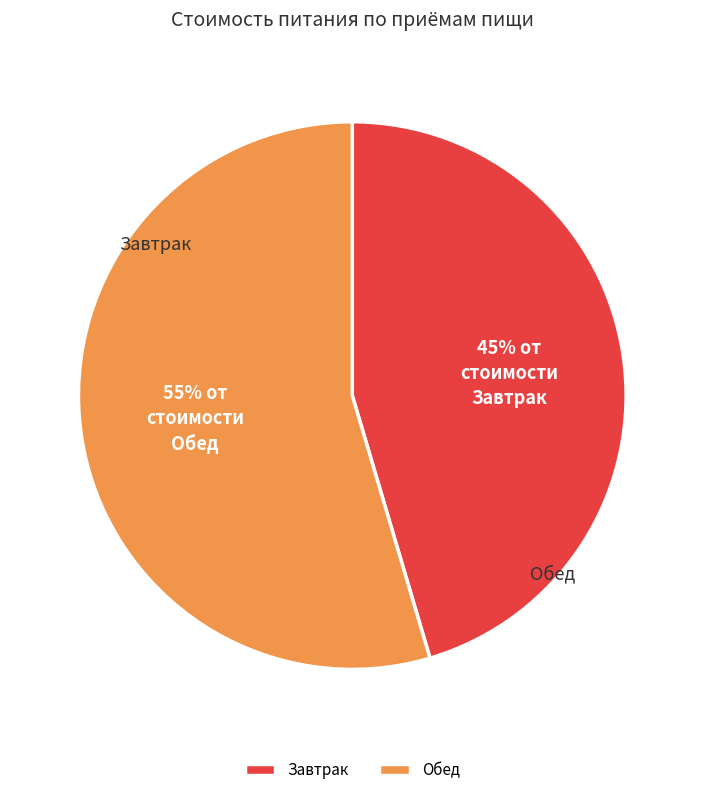

To the nearest percent, what percentage of the pie is Обед?

55%